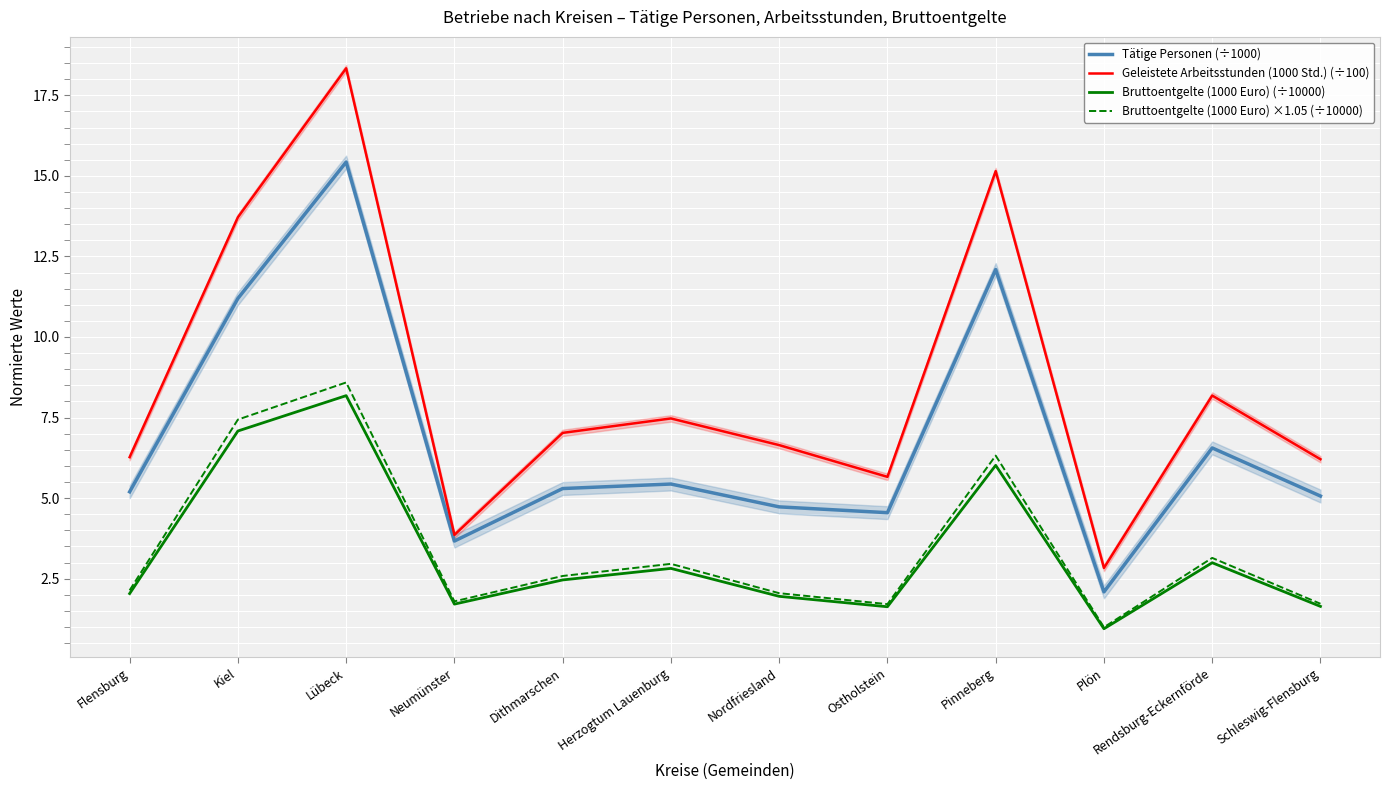

What are all the series names shown in the legend?

Tätige Personen (÷1000), Geleistete Arbeitsstunden (1000 Std.) (÷100), Bruttoentgelte (1000 Euro) (÷10000), Bruttoentgelte (1000 Euro) ×1.05 (÷10000)